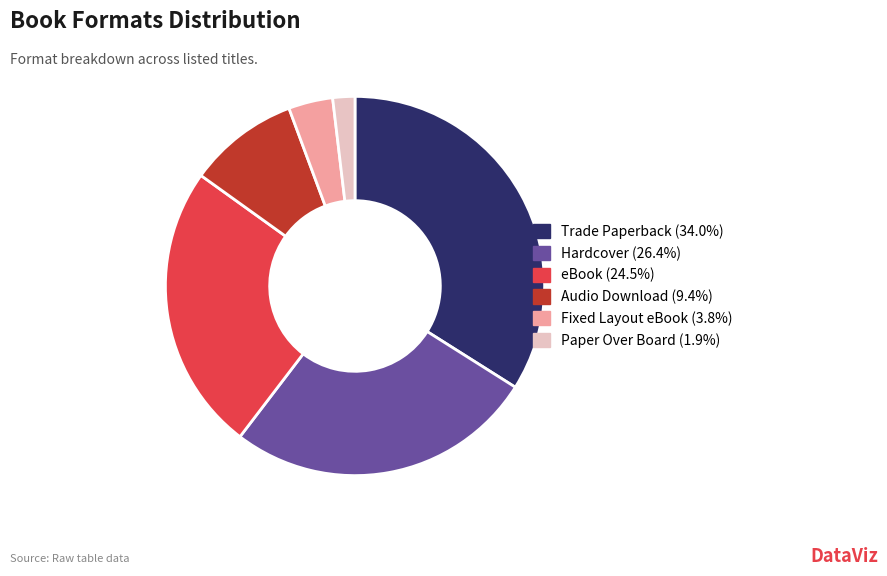

How many slices are in this pie chart?

6